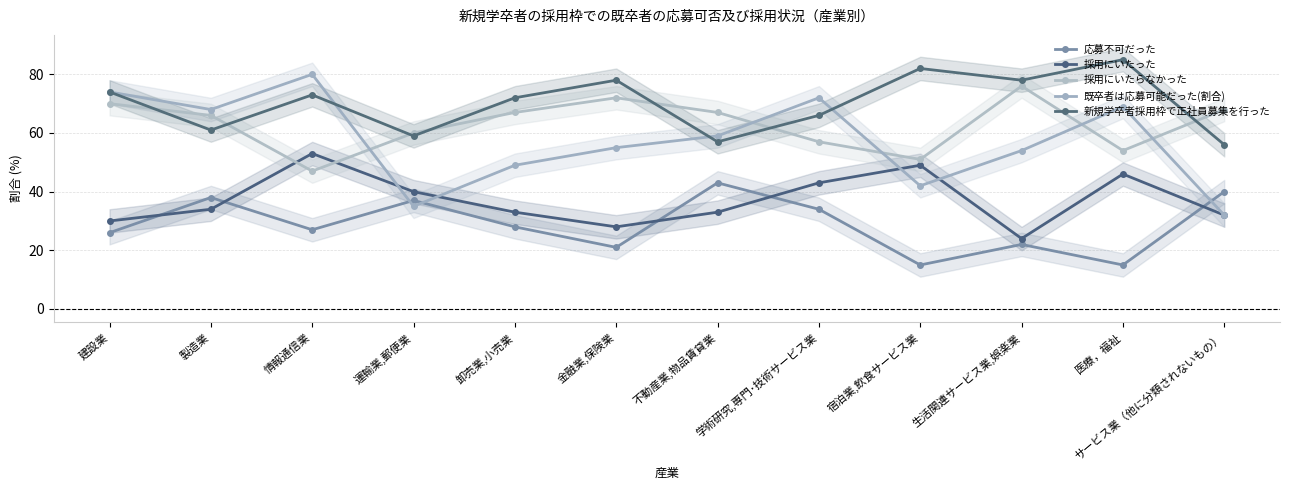

What position from the right is 運輸業,郵便業?

9